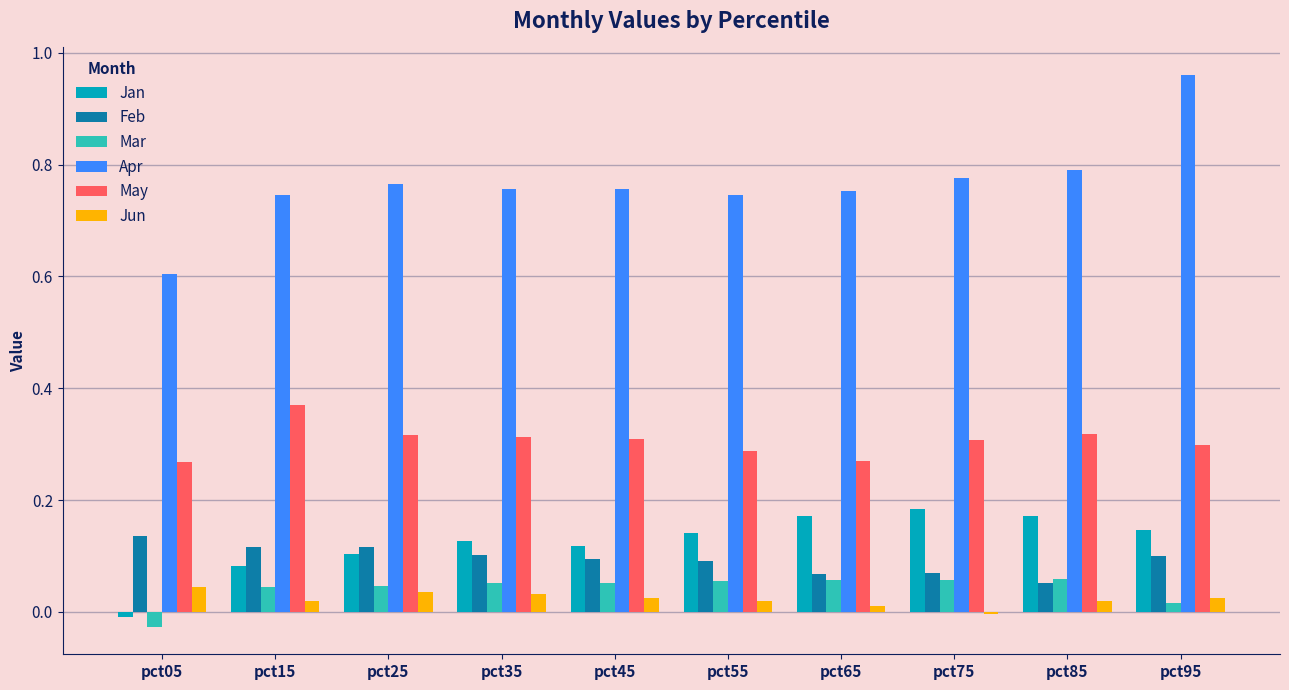

At which label does Apr reach its peak?

pct95